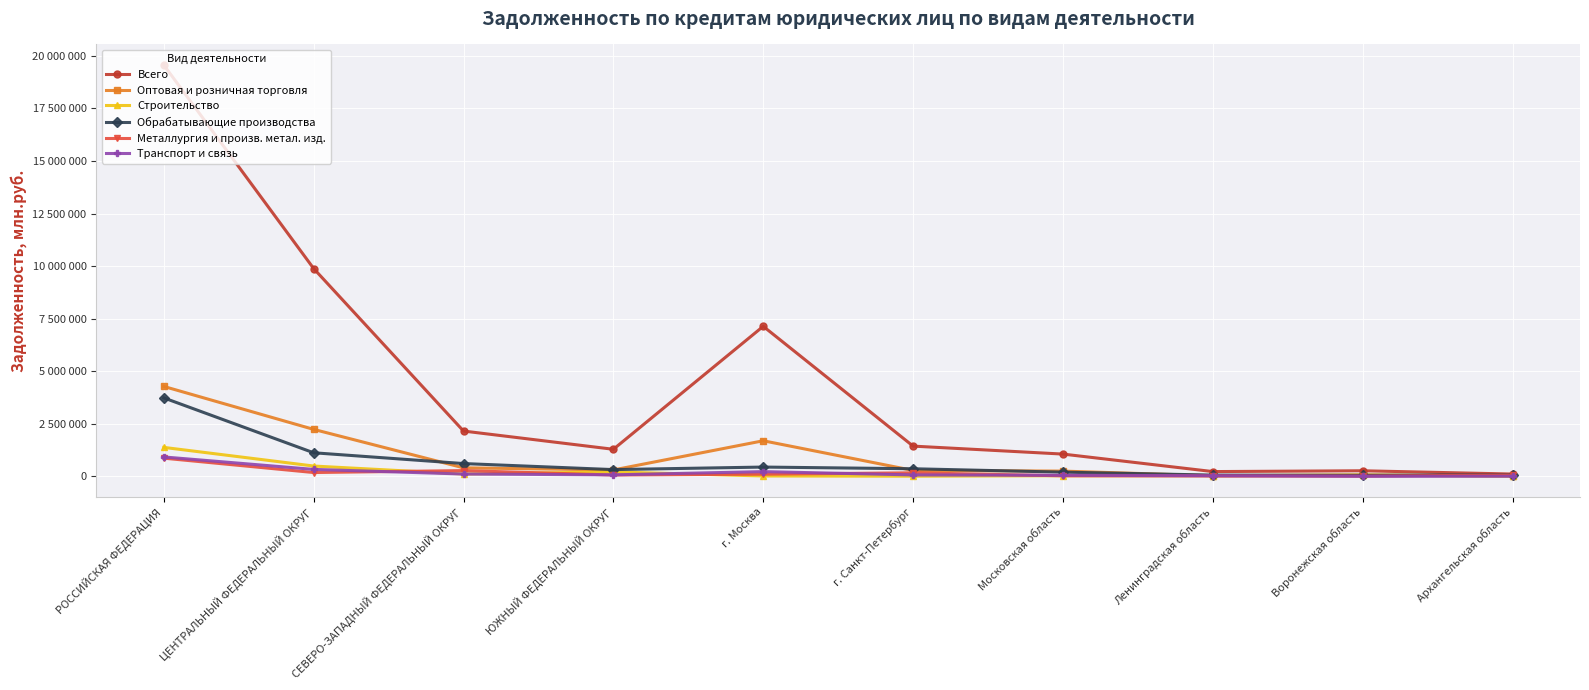

What is the sum of all Транспорт и связь values?

1794699